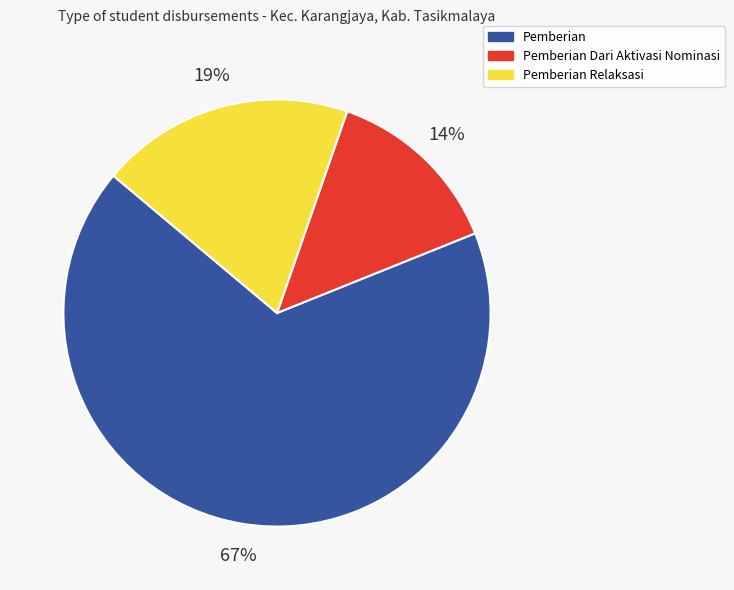

Does any single category account for the majority?

Yes